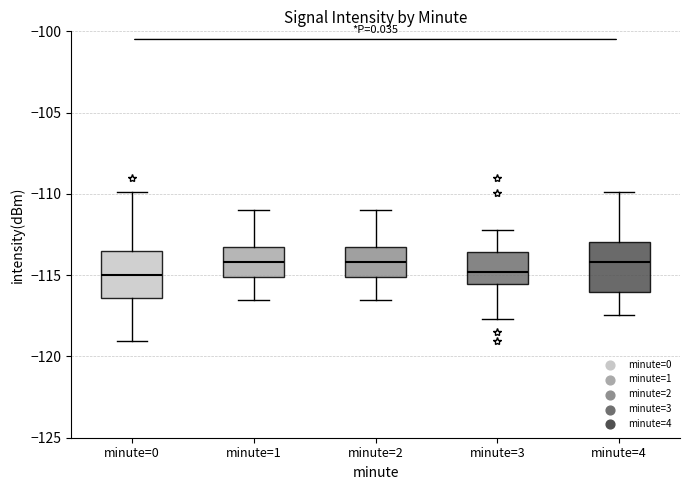

Reading left to right, read every box against the y-axis: the position of its median line, the range the box covers, and the ends of its whiskers. The values are not printed on the chart, so give them approximately, as read against the axis.

minute=0: median -115.0, box -116.5 to -113.5, whiskers -119.0 to -110.0
minute=1: median -114.0, box -115.0 to -113.5, whiskers -116.5 to -111.0
minute=2: median -114.0, box -115.0 to -113.5, whiskers -116.5 to -111.0
minute=3: median -115.0, box -115.5 to -113.5, whiskers -117.5 to -112.0
minute=4: median -114.0, box -116.0 to -113.0, whiskers -117.5 to -110.0